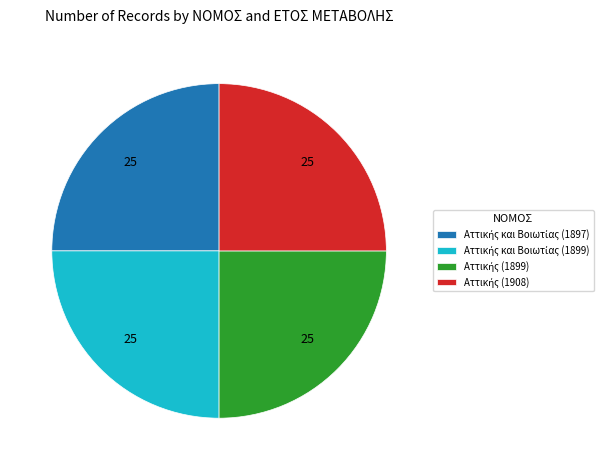

Does any single category account for the majority?

No